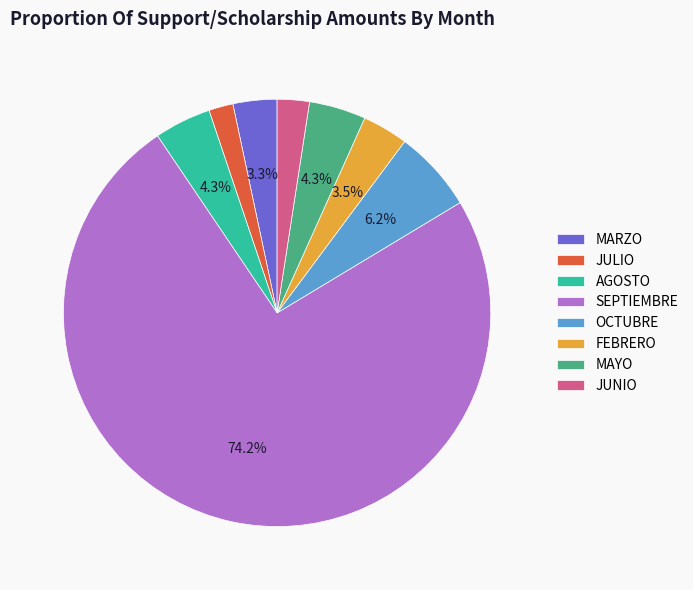

To the nearest percent, what is the combined percentage of AGOSTO and MAYO?

9%